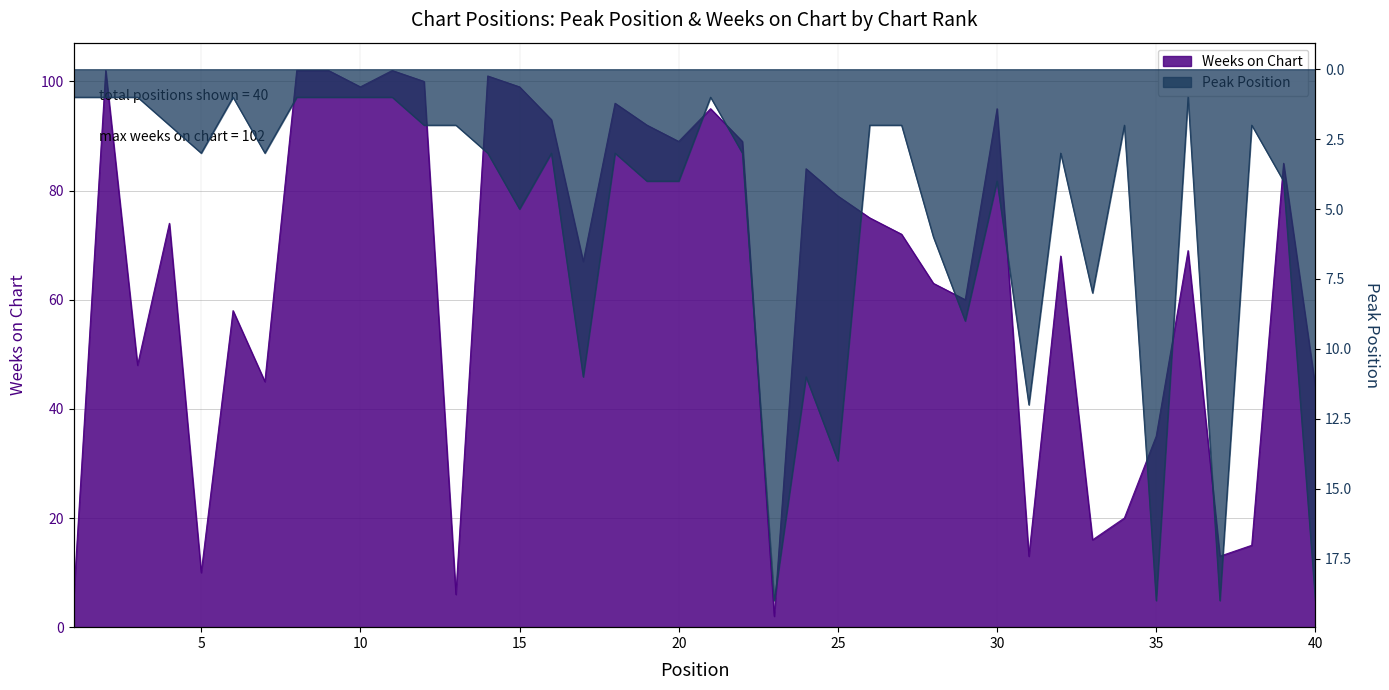

What is the value of the Weeks on Chart point at the 20th from the left?

89